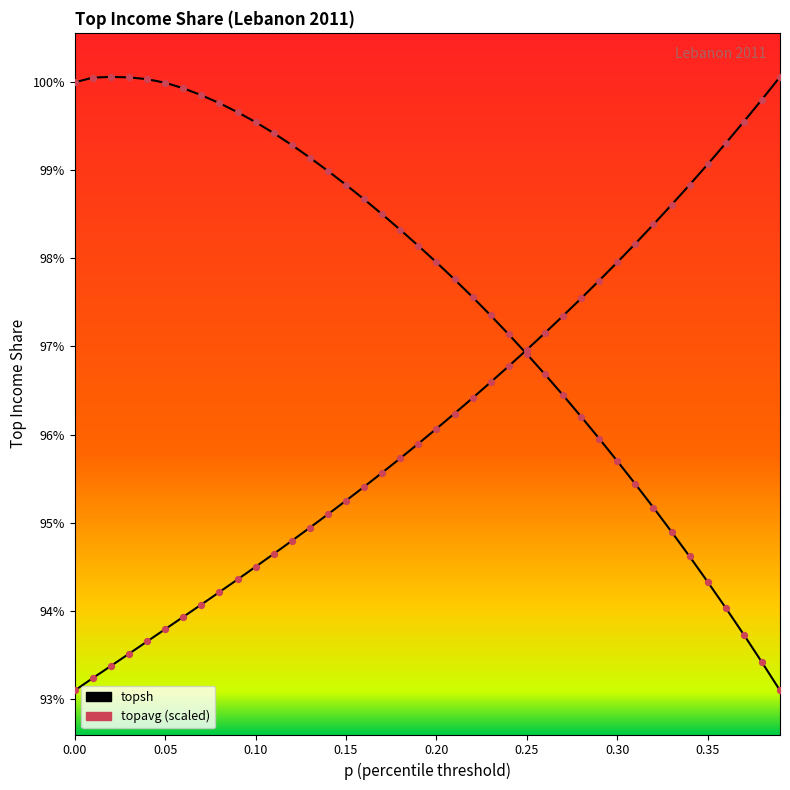

What are all the series names shown in the legend?

topsh, topavg (scaled)